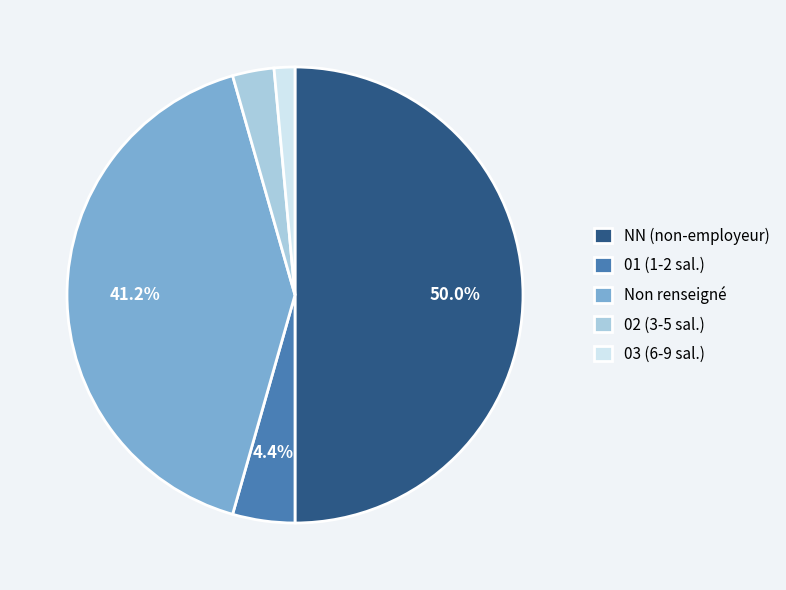

To the nearest percent, what is the average slice percentage?

20%